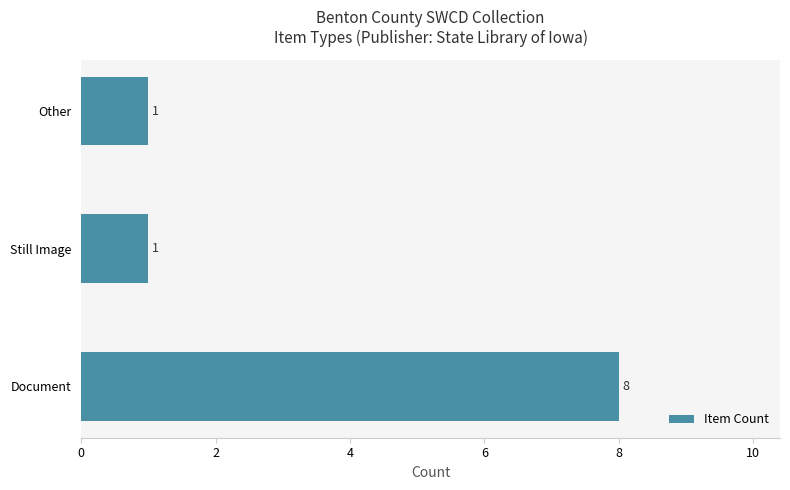

Read the value at Document.

8